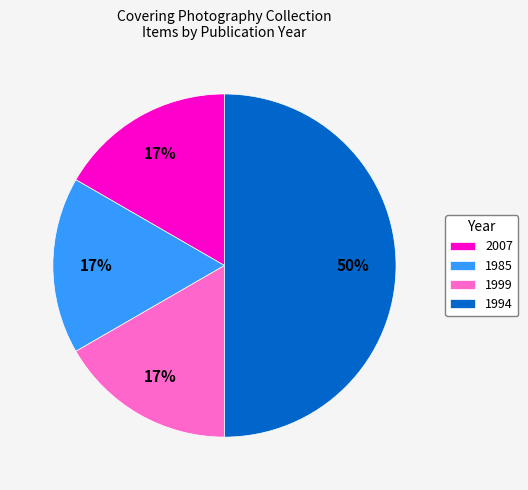

To the nearest percent, what is the difference between the largest and smallest slice percentages?

33%